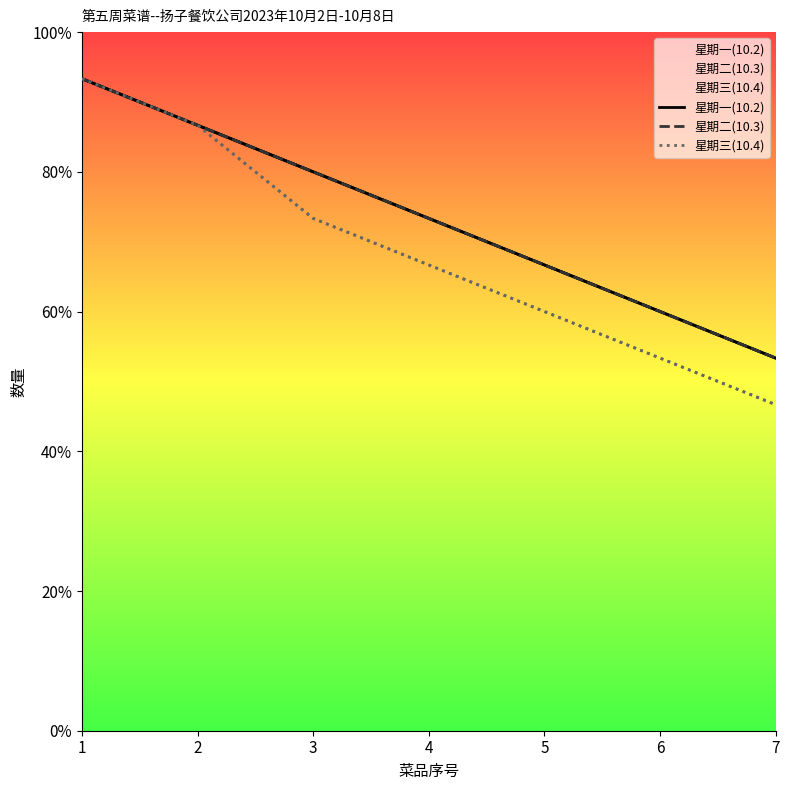

True or false: 星期三(10.4) has a value of 11 at 3.

True